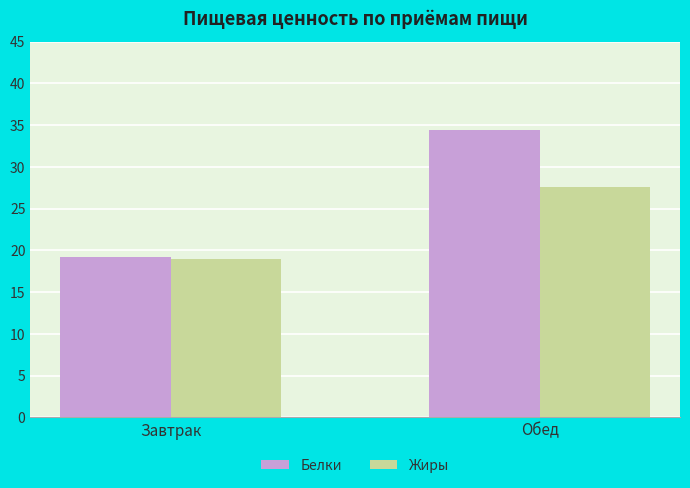

Reading left to right, extract all data points from this chart.

Белки: Завтрак=19.2	Обед=34.4
Жиры: Завтрак=19.0	Обед=27.5